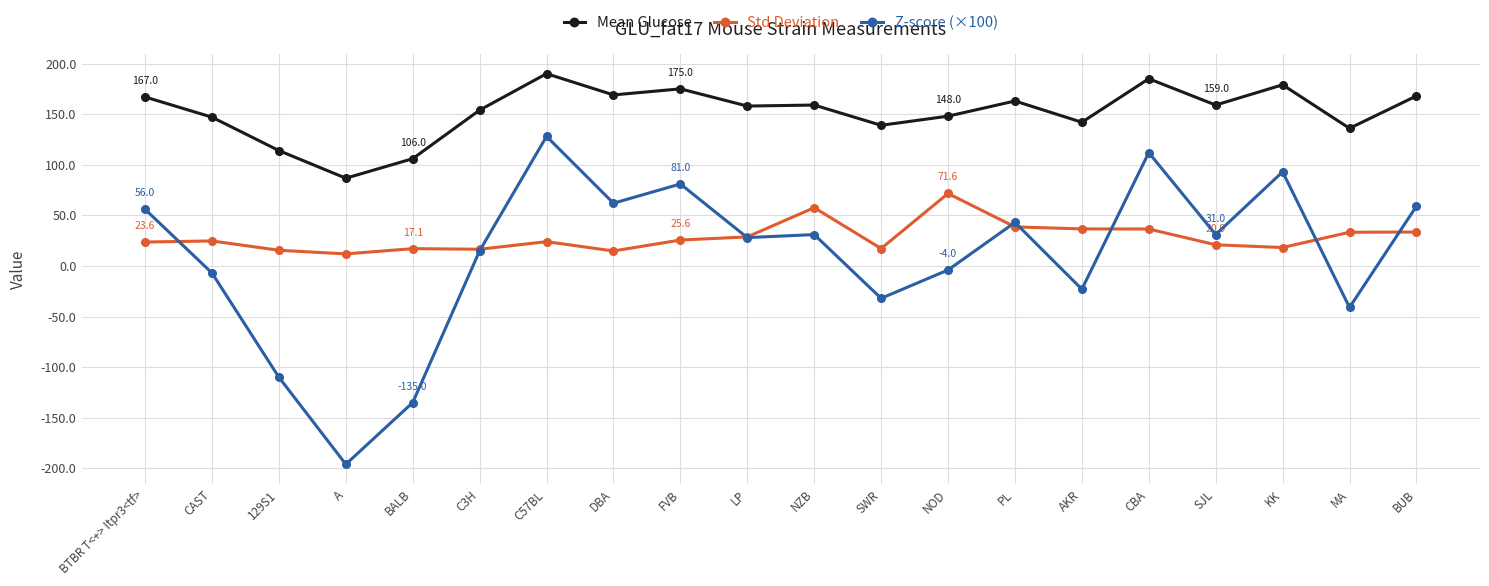

Count the number of categories in the chart.

20